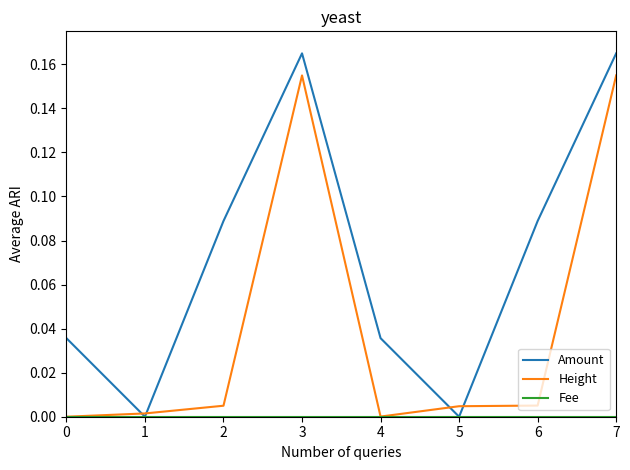

Which series changed the most between 0 and 5?

Amount